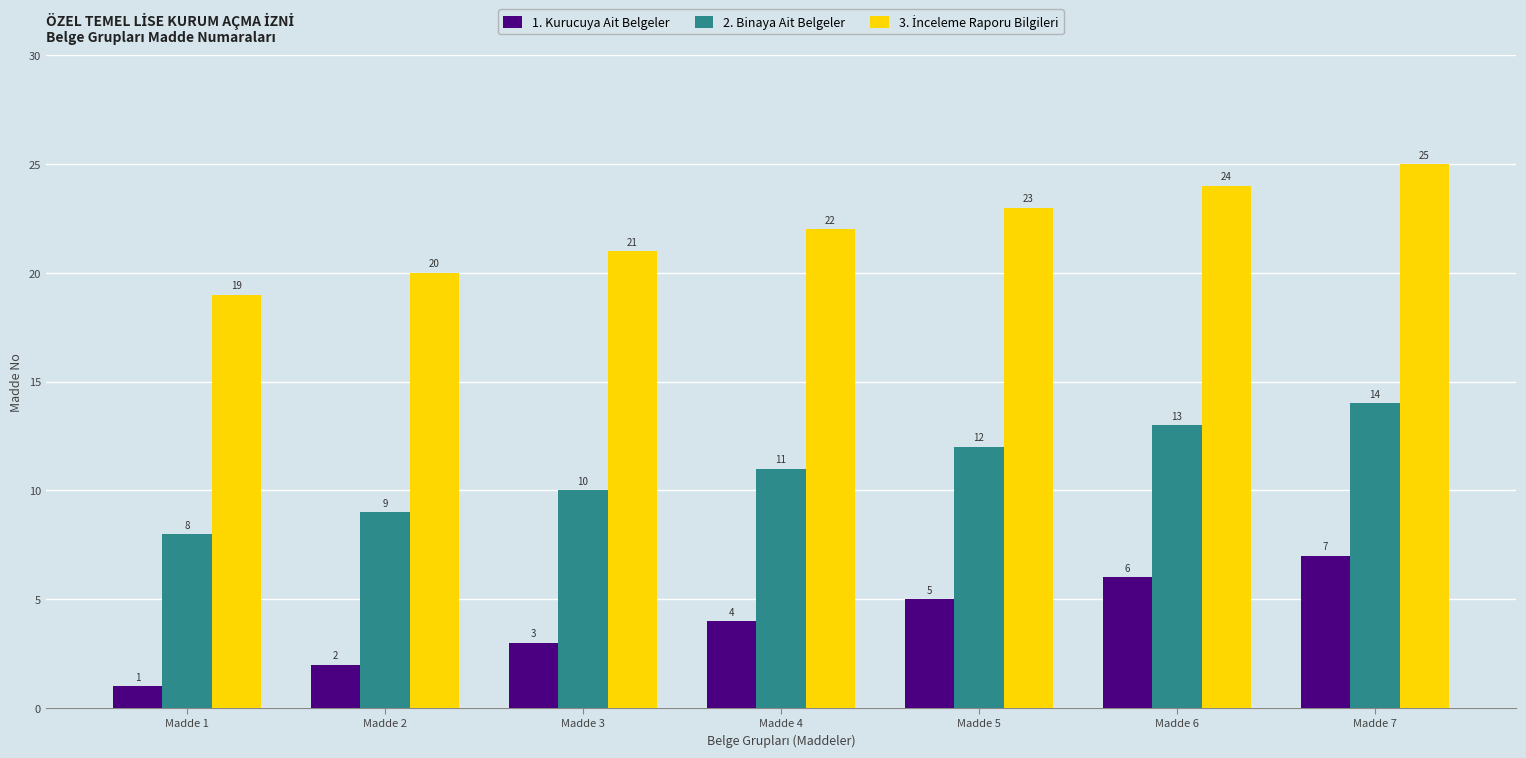

Is it true that 1. Kurucuya Ait Belgeler equals 4 at Madde 6?

False